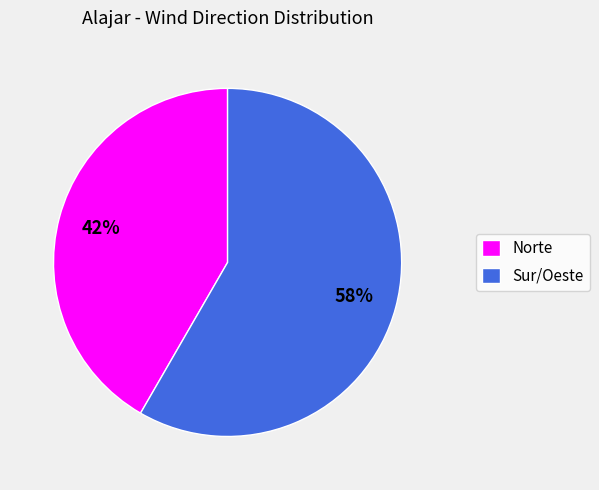

Does any single category account for the majority?

Yes